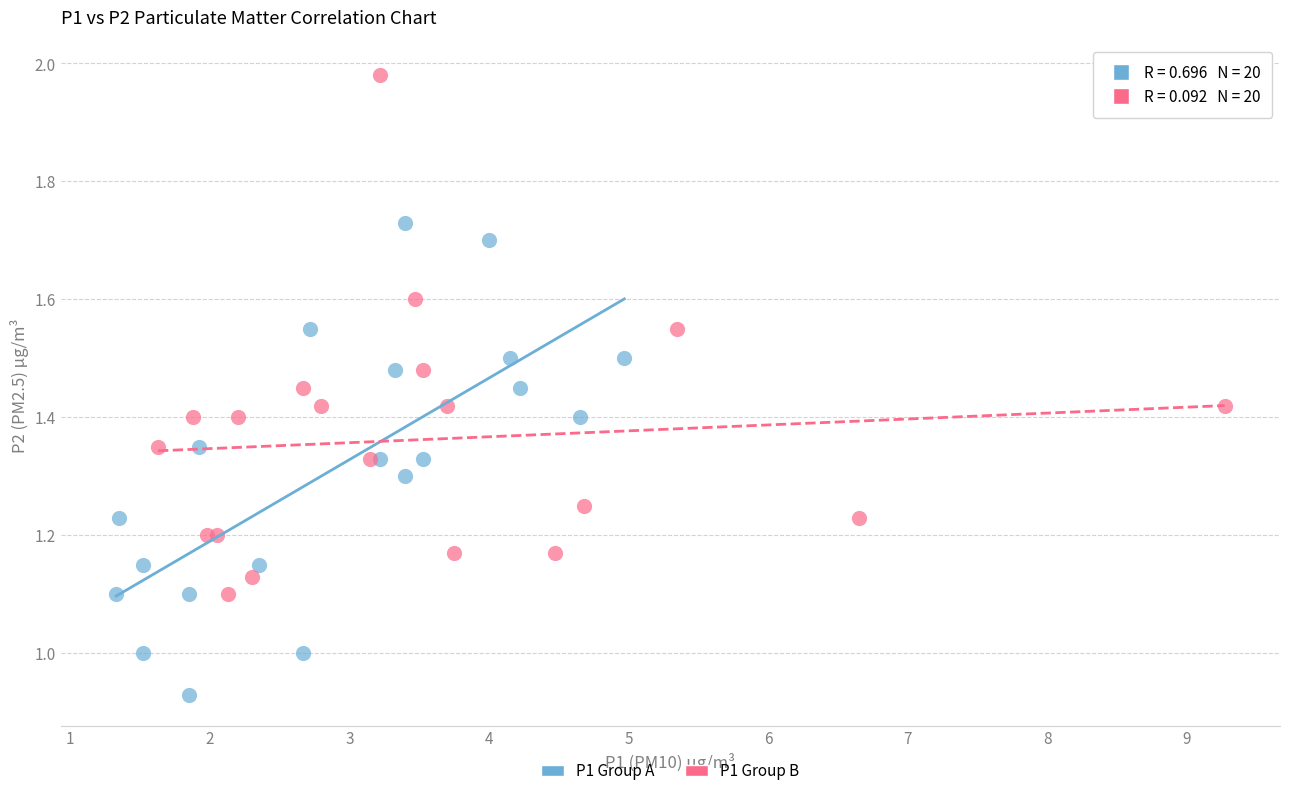

Which series has the largest Y range (max minus min)?

P1 Group B